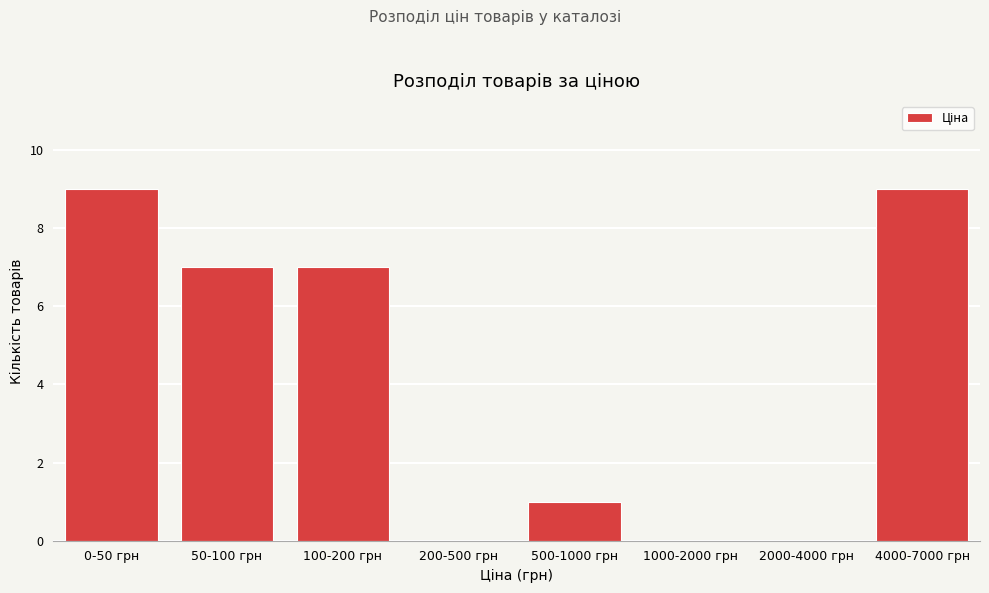

Reading right to left, extract all data points from this chart.

4000-7000 грн=9	2000-4000 грн=0	1000-2000 грн=0	500-1000 грн=1	200-500 грн=0	100-200 грн=7	50-100 грн=7	0-50 грн=9